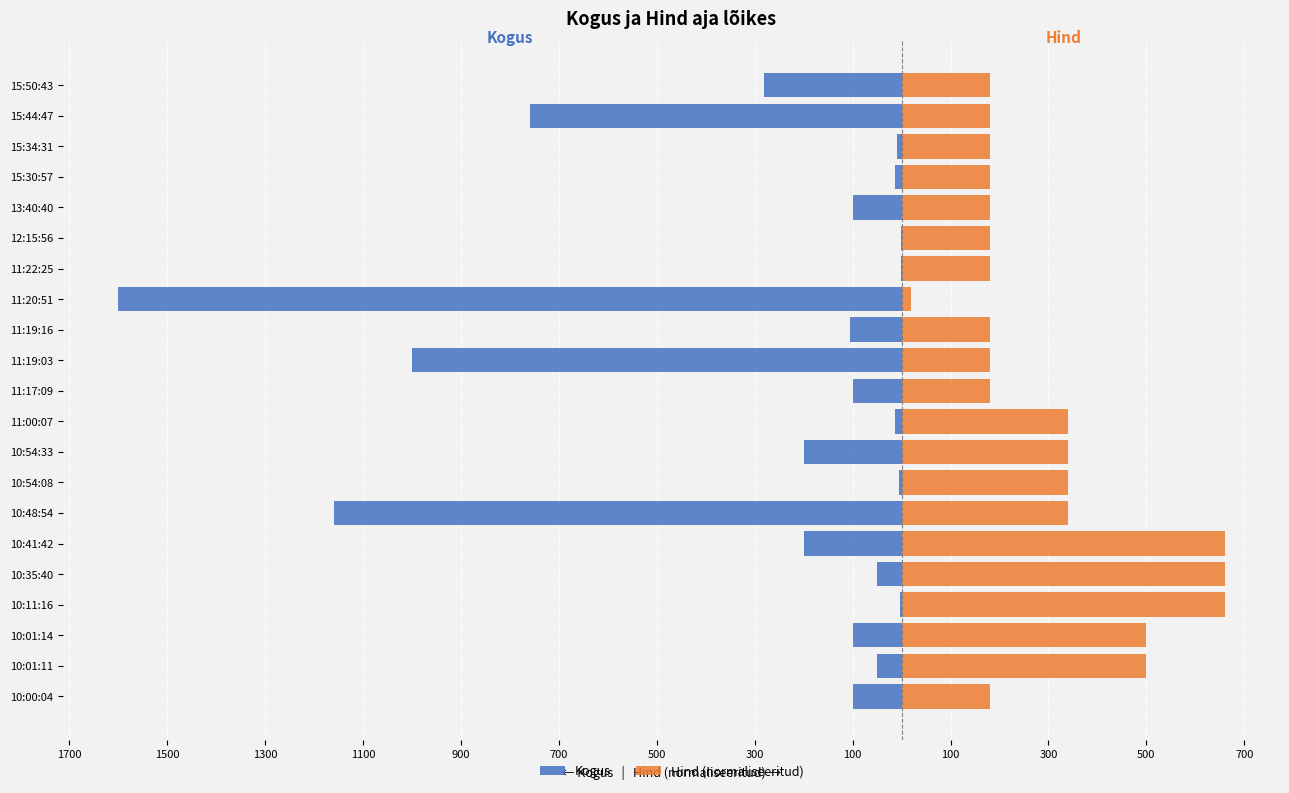

Is it true that Kogus equals -26.6 at 13:40:40?

False